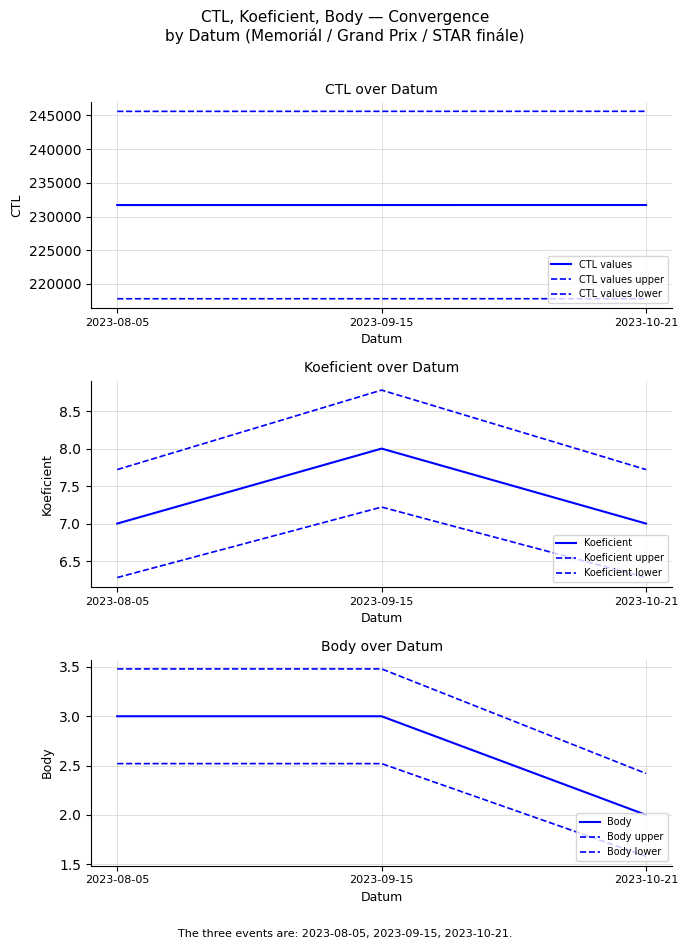

What is the spread (max minus min) of values at 2023-08-05?

231707